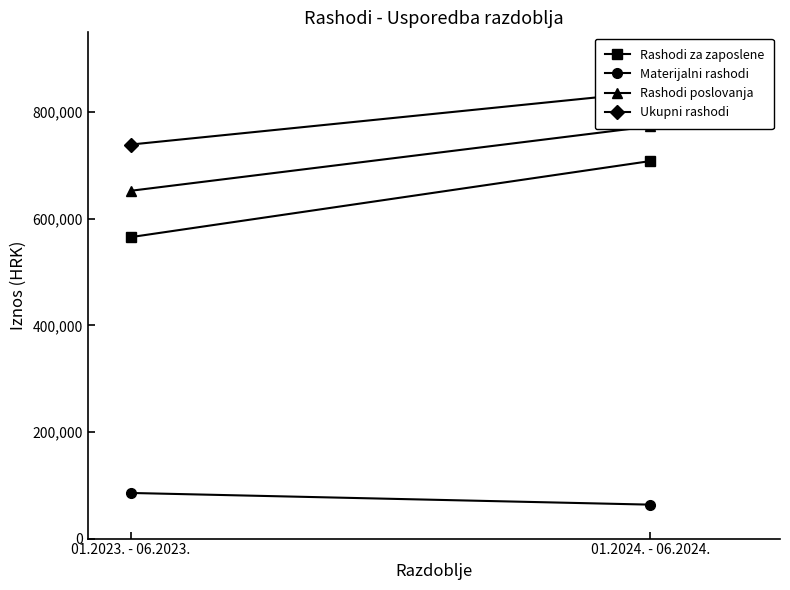

Reading right to left, transcribe all the data shown in this chart.

Rashodi za zaposlene: 708404.9	565777.4
Materijalni rashodi: 63694.4	85610.8
Rashodi poslovanja: 773464.8	652753.6
Ukupni rashodi: 838086.9	739482.0